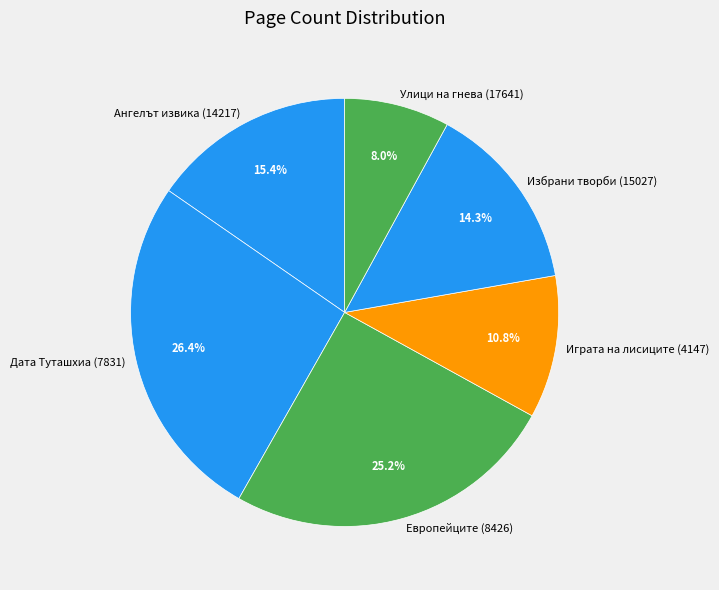

Combined, what portion of the pie is Избрани творби (15027) and Дата Туташхиа (7831)?

40.7%